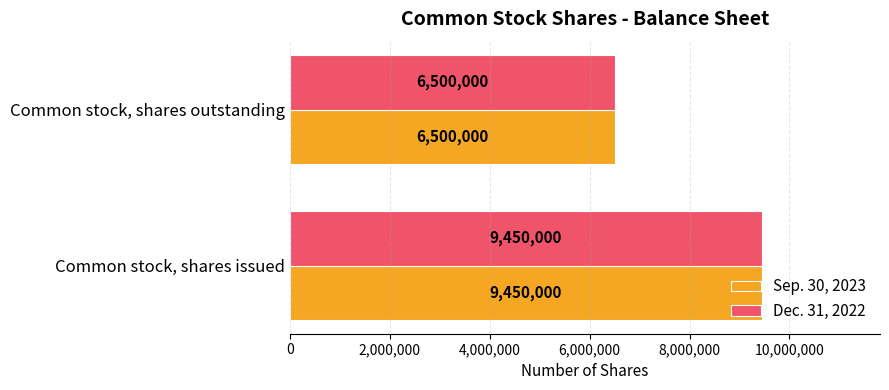

Rank the categories by Dec. 31, 2022 value from lowest to highest.

Common stock, shares outstanding, Common stock, shares issued